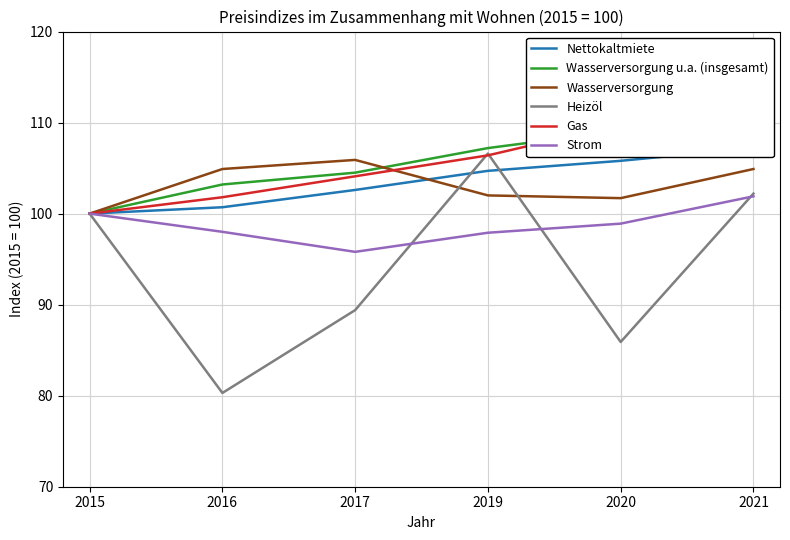

True or false: Wasserversorgung and Heizöl intersect in this chart.

True